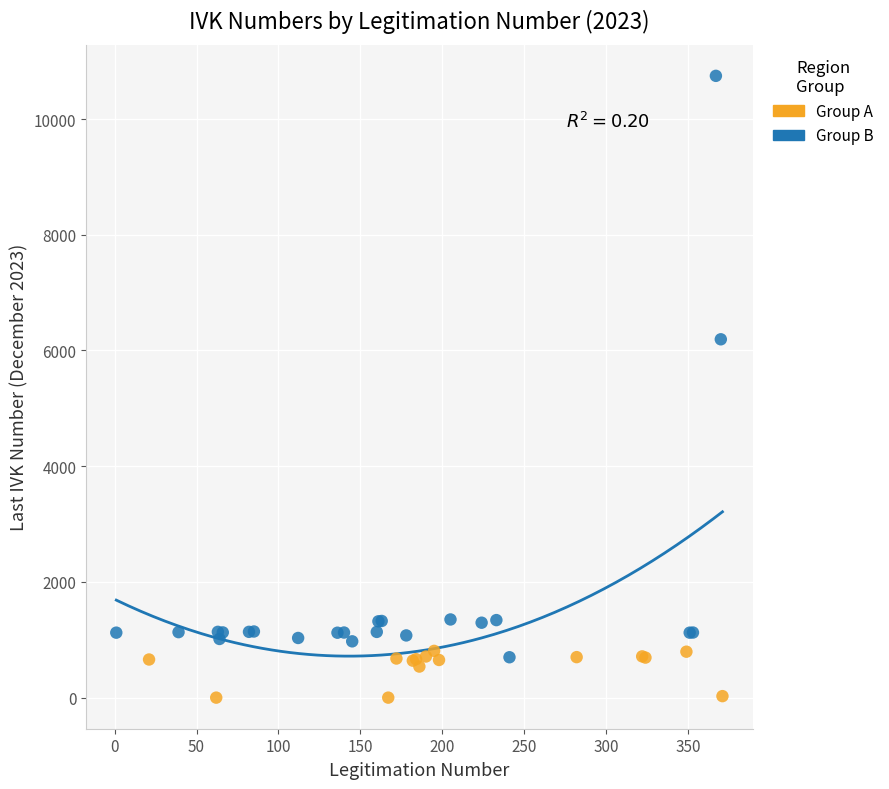

Which series contains the highest Y value?

Group B